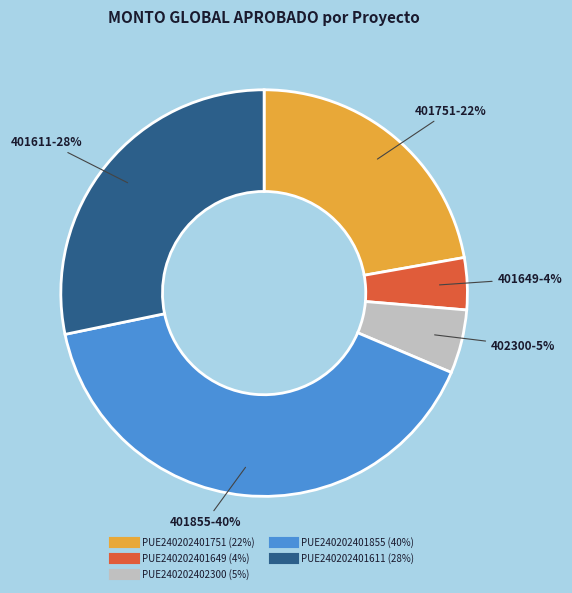

Count the number of slices in the pie.

5